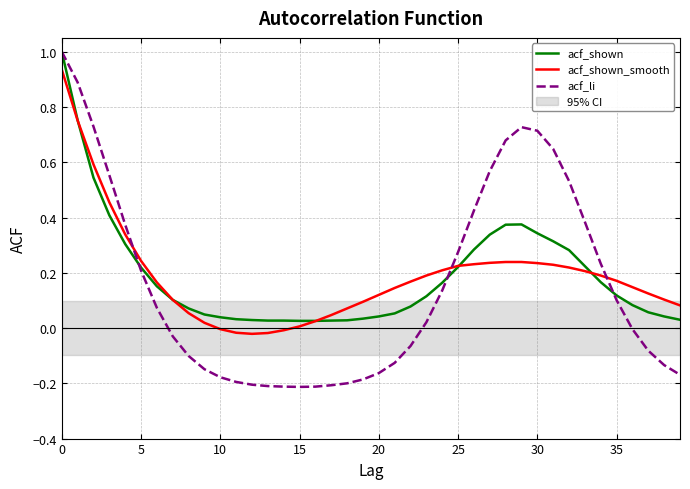

What is the sum of all acf_shown_smooth values?

7.5